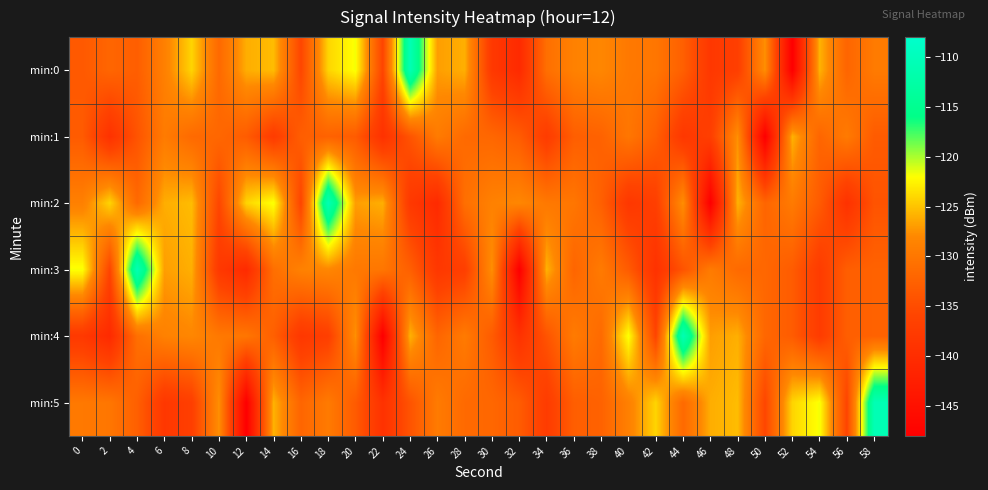

At 50, list the series in order from largest to smallest.

min:0, min:3, min:4, min:2, min:5, min:1